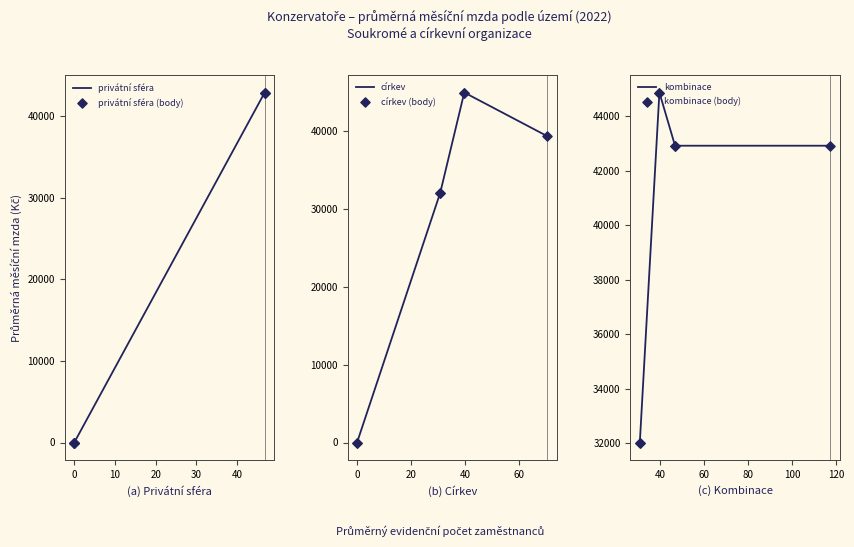

Which series has the largest total across all categories?

kombinace